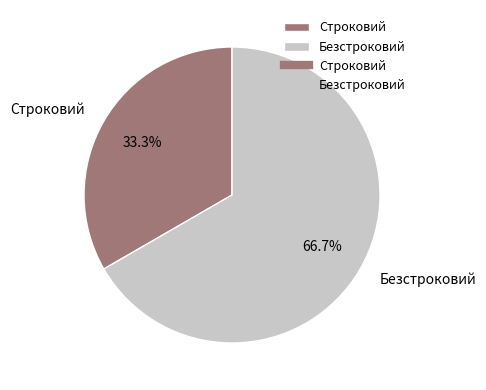

Rank the categories by value from highest to lowest.

Безстроковий, Строковий